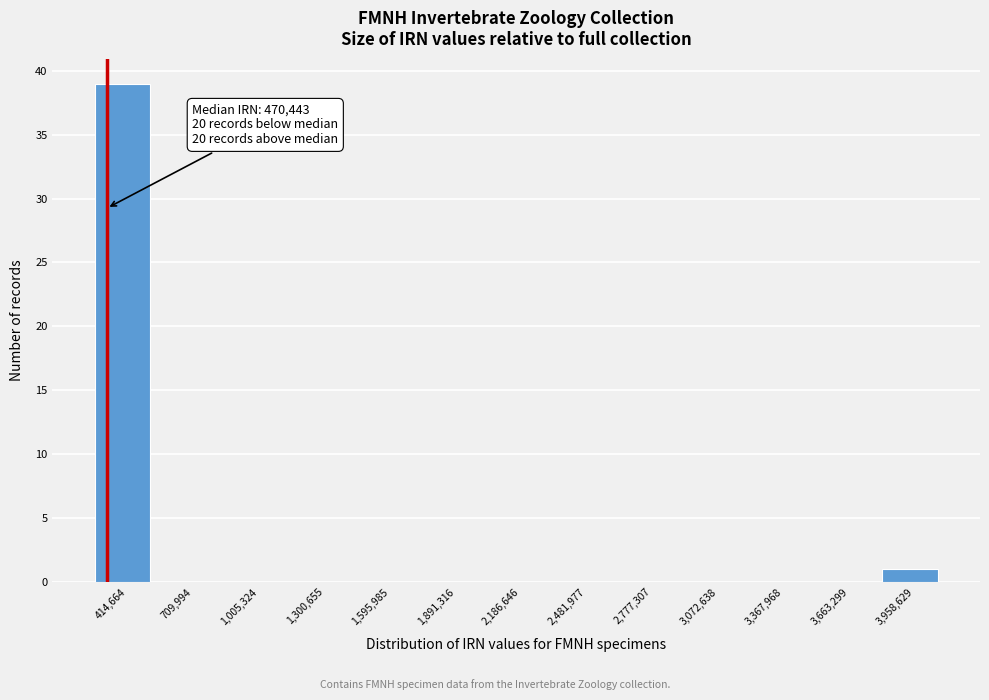

Reading right to left, extract all data points from this chart.

3,958,629=1	3,663,299=0	3,367,968=0	3,072,638=0	2,777,307=0	2,481,977=0	2,186,646=0	1,891,316=0	1,595,985=0	1,300,655=0	1,005,324=0	709,994=0	414,664=39